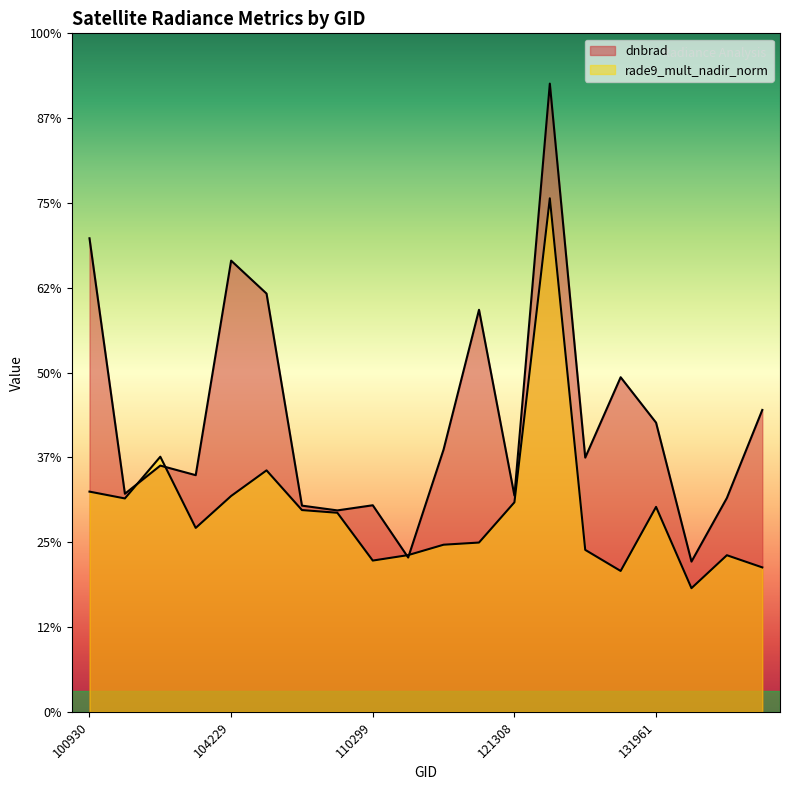

At which category does rade9_mult_nadir_norm reach its first local peak?

102671